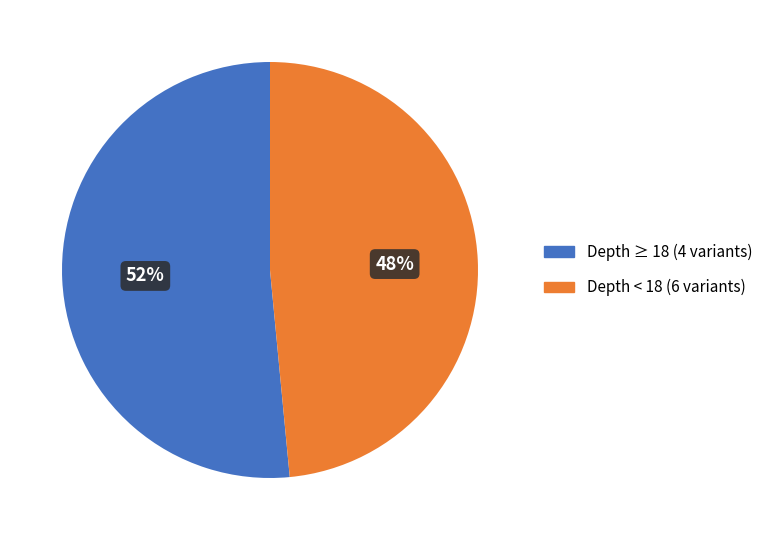

Is there any slice that represents more than half of the pie?

Yes